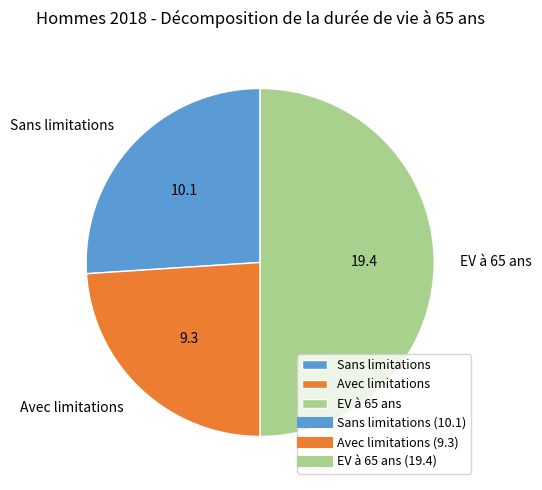

Between Avec limitations and EV à 65 ans, which is larger?

EV à 65 ans